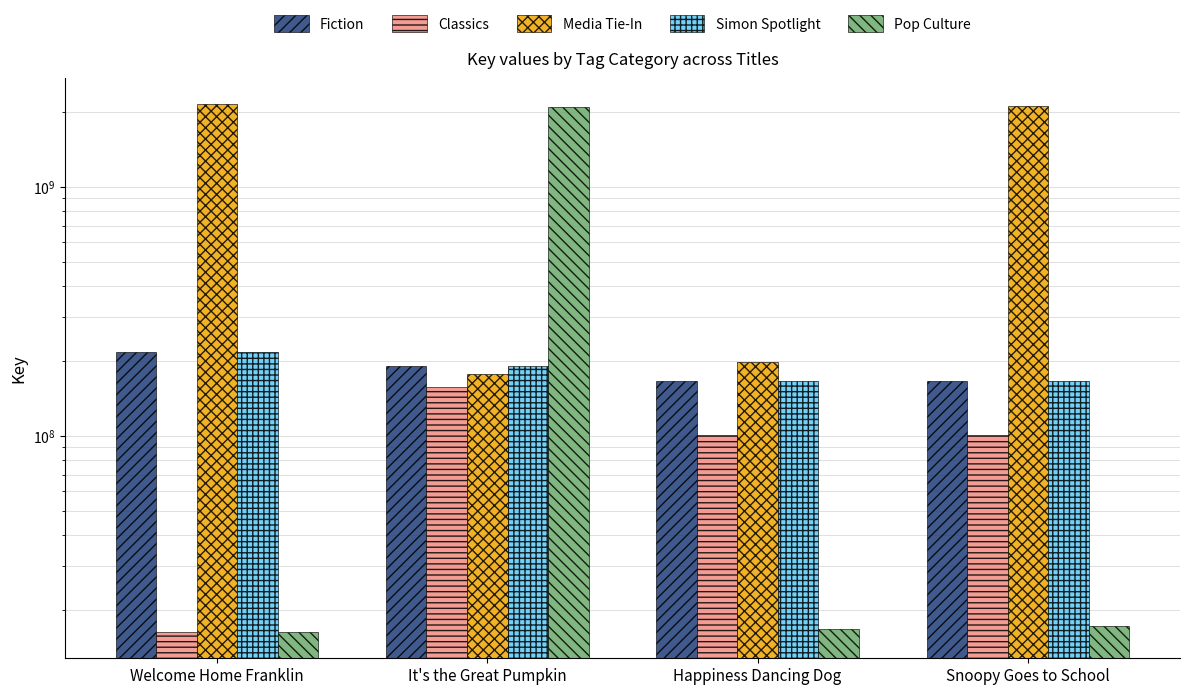

Between It's the Great Pumpkin and Snoopy Goes to School, which series saw the biggest shift?

Pop Culture